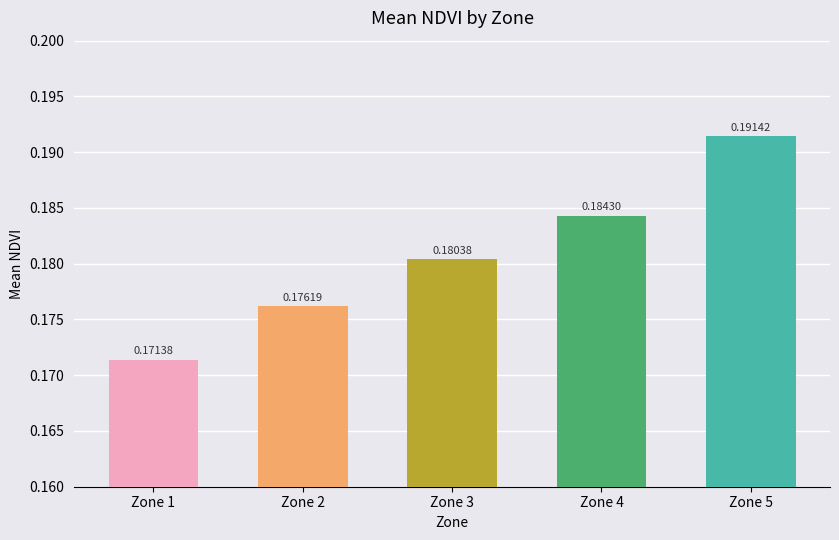

What is the sum of the values at Zone 2 and Zone 3?

0.4